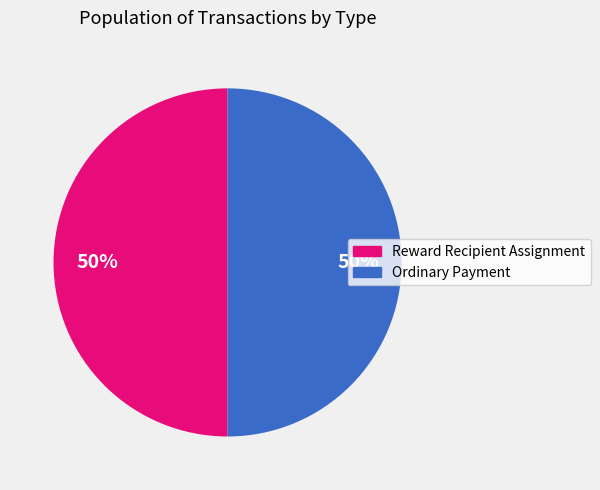

Is it true that Reward Recipient Assignment is 8% of the pie?

False